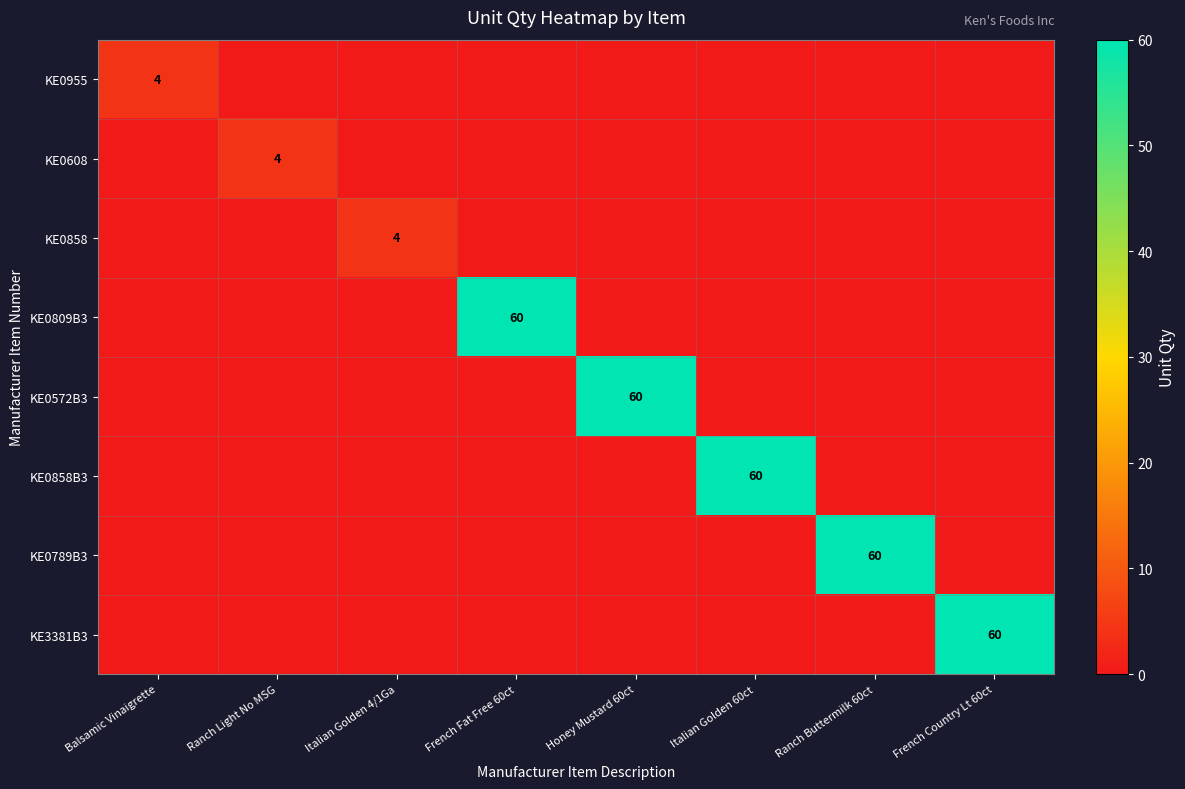

Is it true that KE0809B3 equals 32 at French Fat Free 60ct?

False